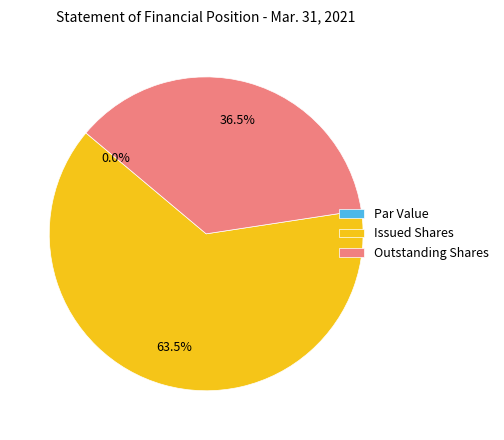

Is there any slice that represents more than half of the pie?

Yes